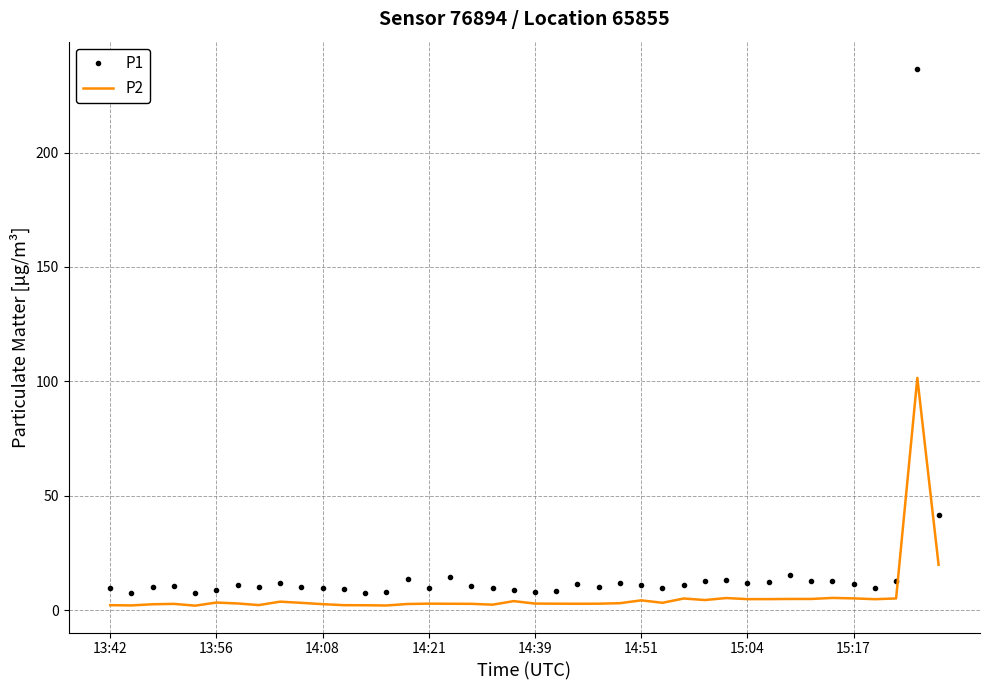

What is the maximum value shown in the chart?

236.8